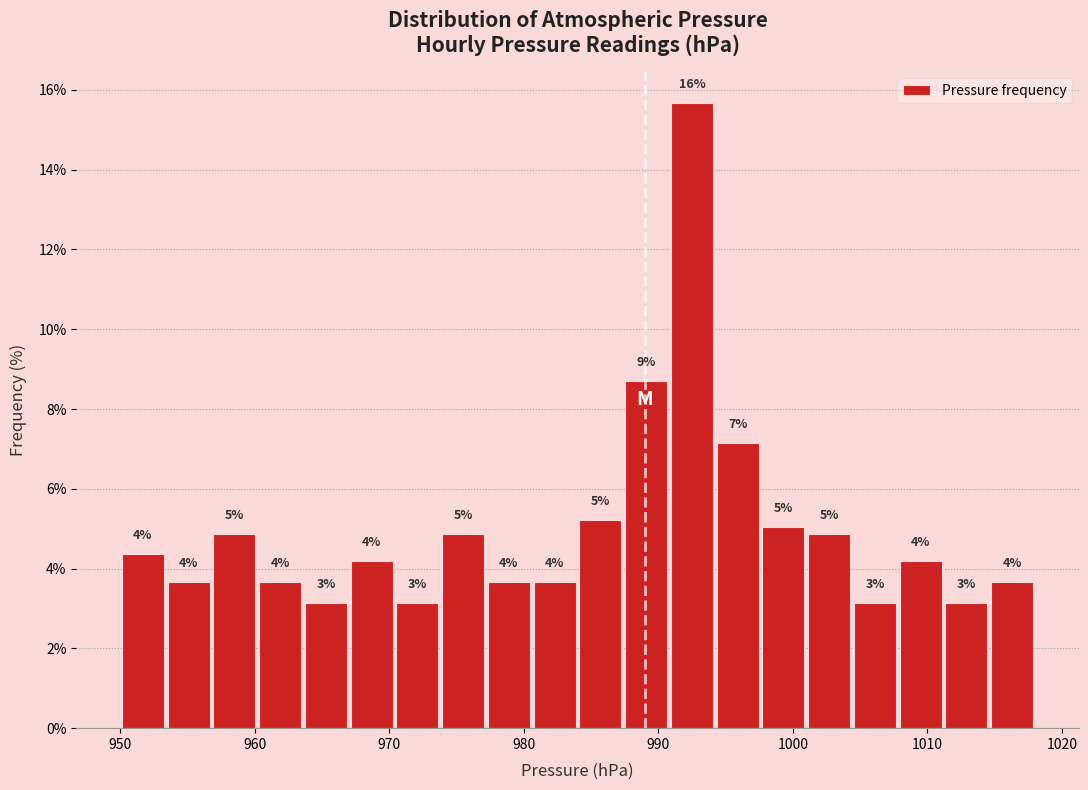

Read against the x-axis, roughly where is the centre of the tallest bar?

993